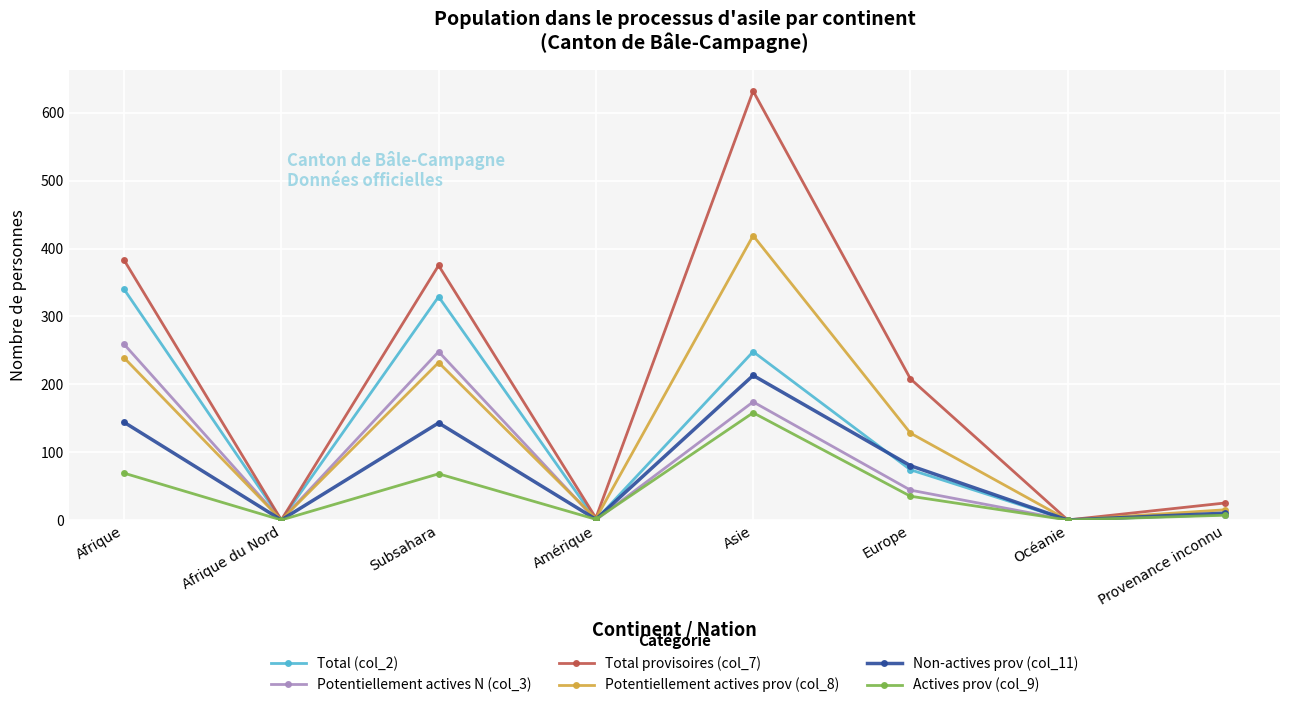

How many series are shown in this chart?

6